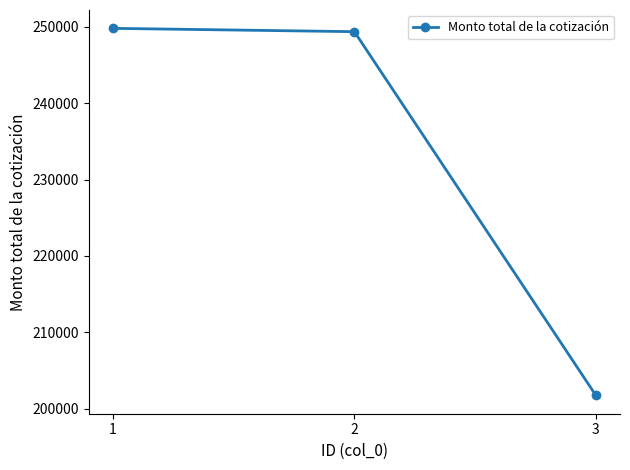

How many distinct data groups are displayed?

1